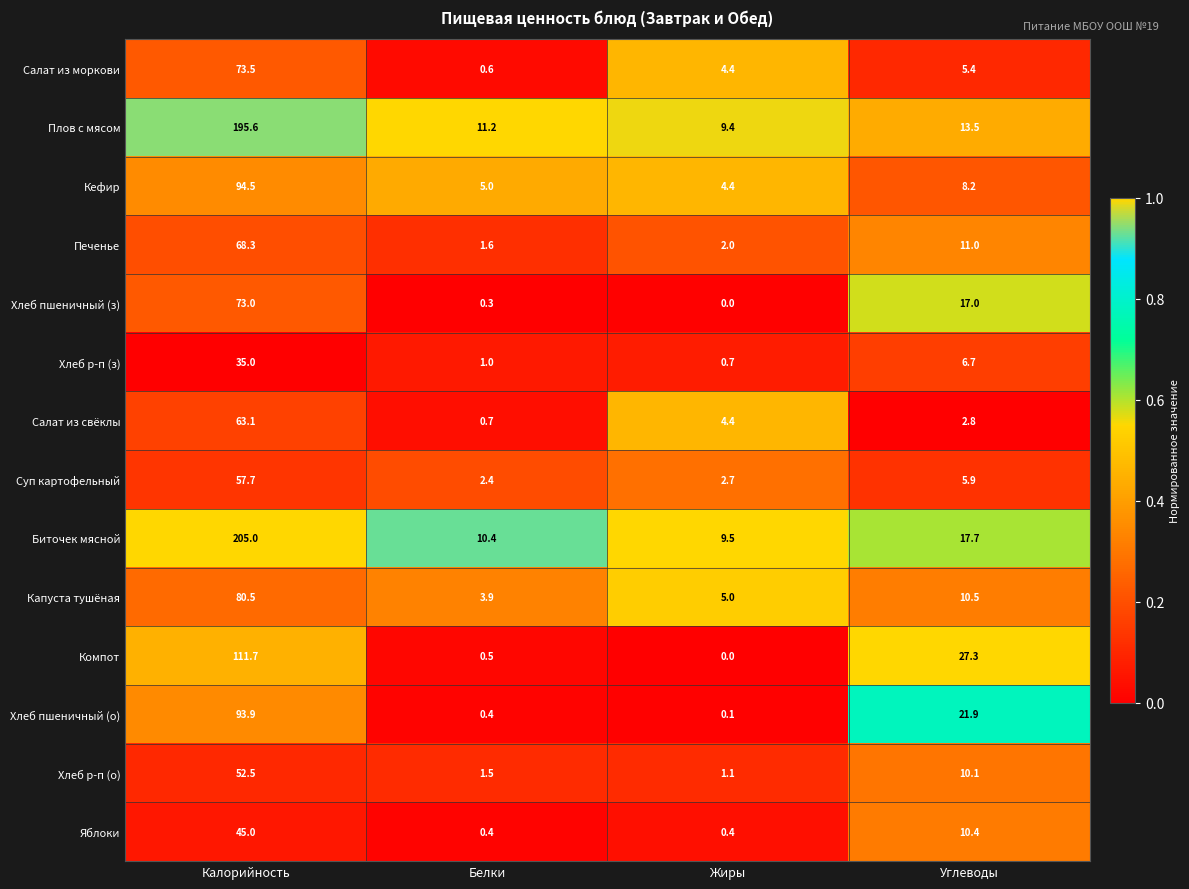

True or false: Биточек мясной has a value of 17.7 at Углеводы.

True